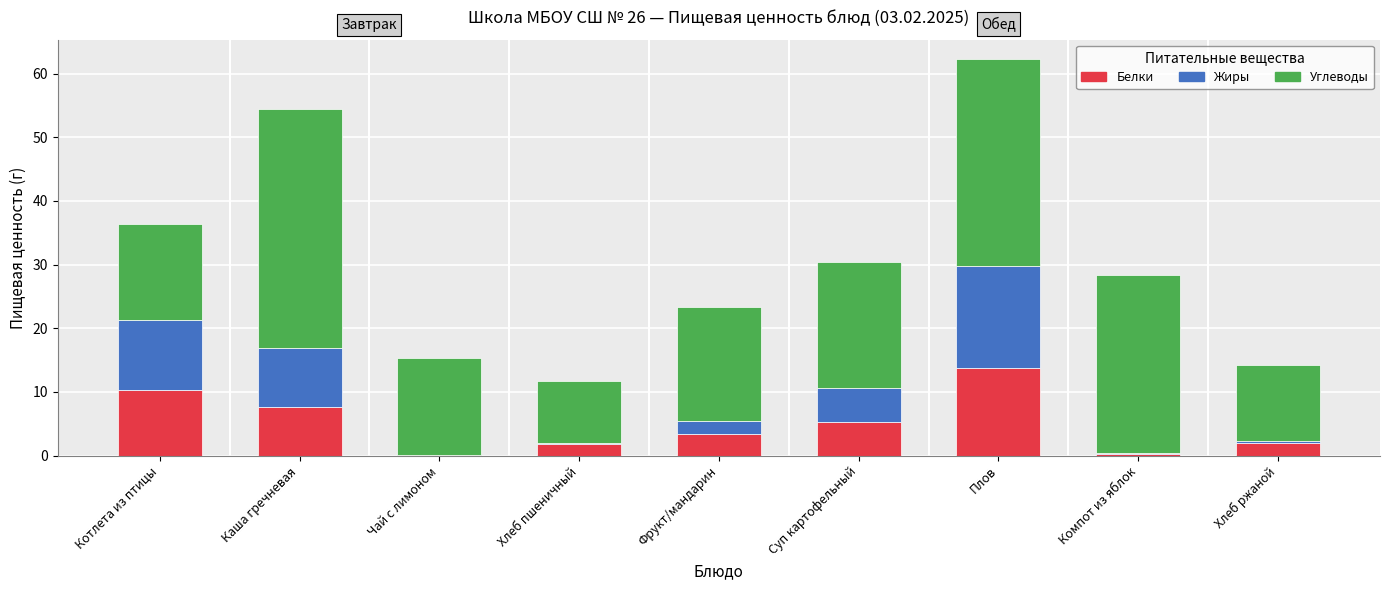

The Белки series shows 3.4 at Фрукт/мандарин. True or false?

True